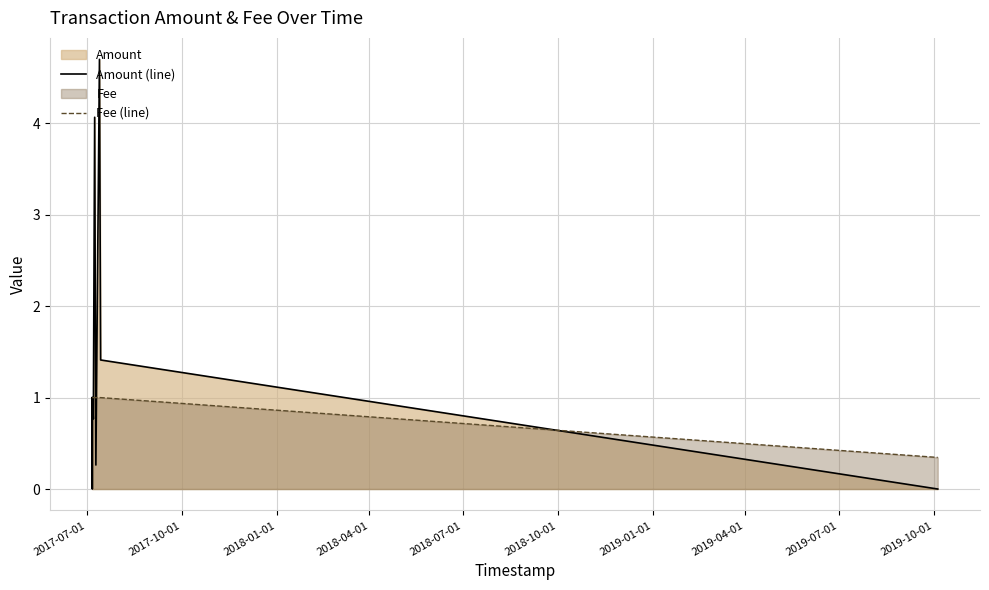

Reading left to right, what are all the values shown in this chart?

Amount (line): 1.0	0.0	1.0	0.8	4.1	0.3	4.7	1.4	0.0
Fee (line): 1.0	1.0	1.0	1.0	1.0	1.0	1.0	1.0	0.3